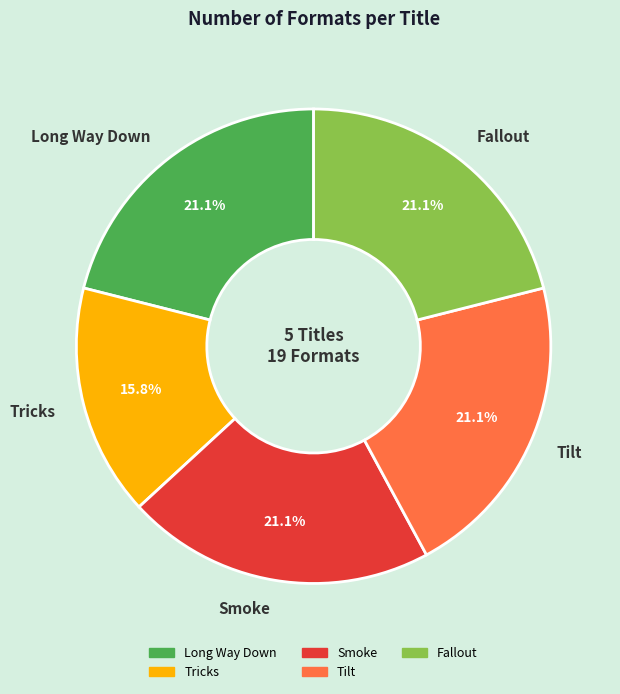

What is the ratio of the value at Fallout to the value at Smoke?

1.0